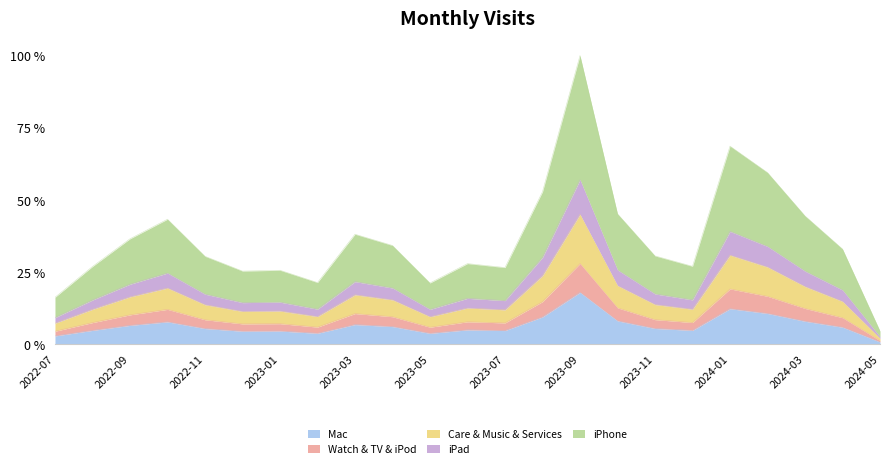

Does the chart display data point markers on the line(s)?

No